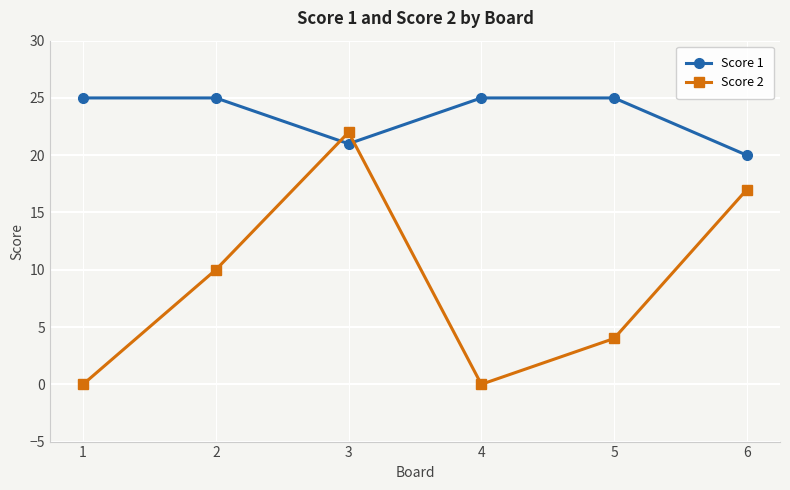

Is it true that Score 1 equals 25 at 5?

True